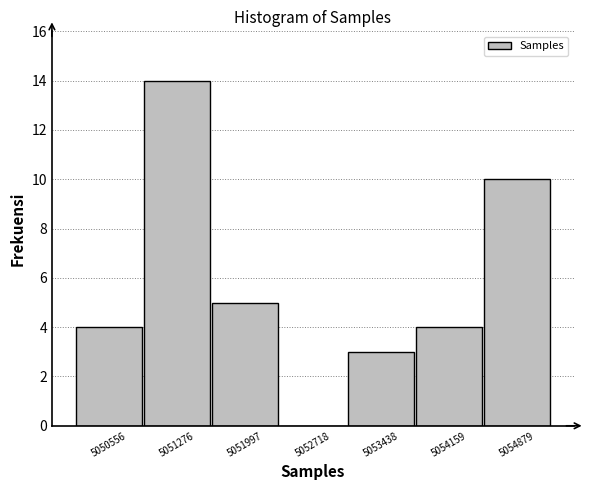

Which range on the x-axis has the tallest bar?

5050900 to 5051600